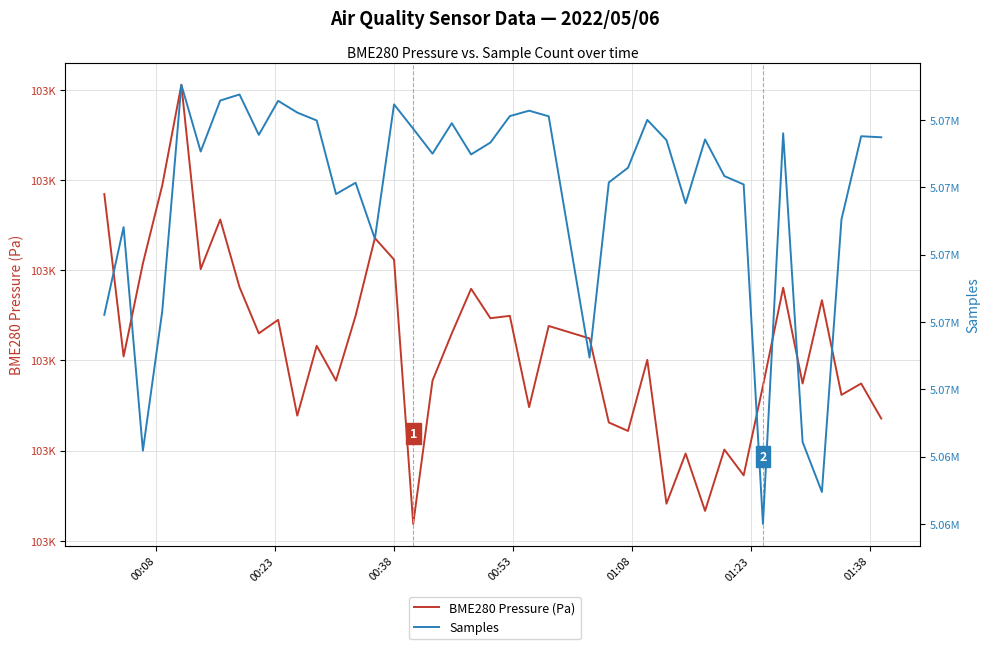

What is the maximum value for BME280 Pressure (Pa)?

102605.3